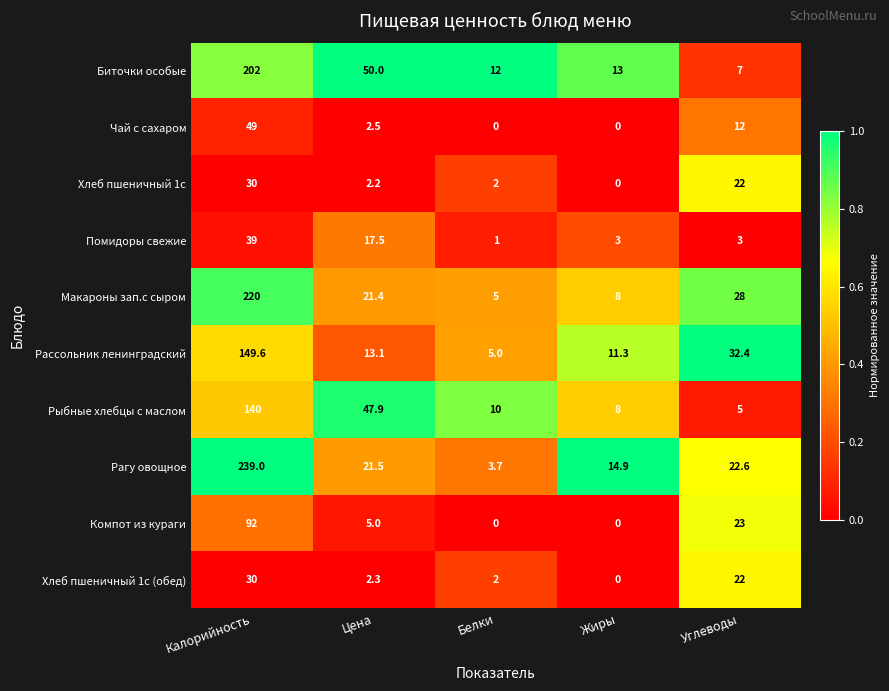

The Рыбные хлебцы с маслом series shows 5.0 at Жиры. True or false?

False